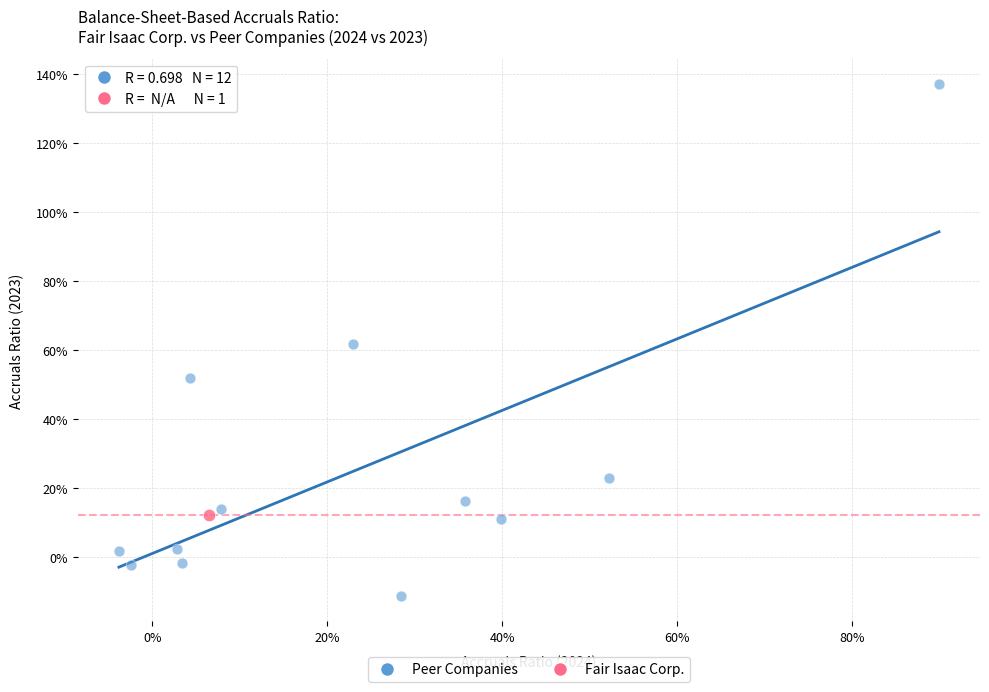

What are all the series names shown in the legend?

Peer Companies, Fair Isaac Corp.